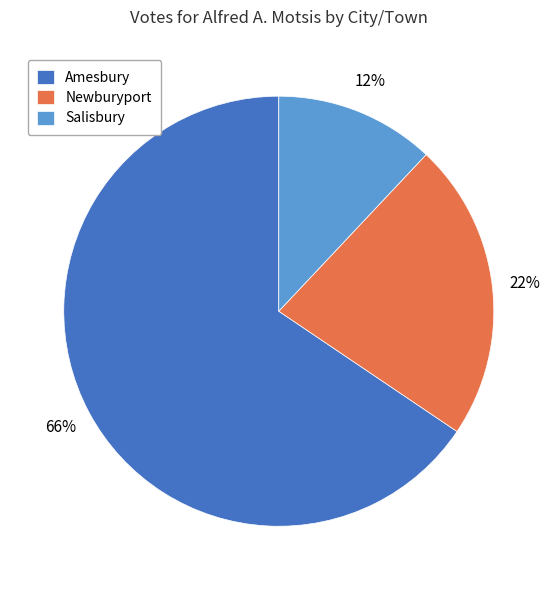

How many slices are in this pie chart?

3